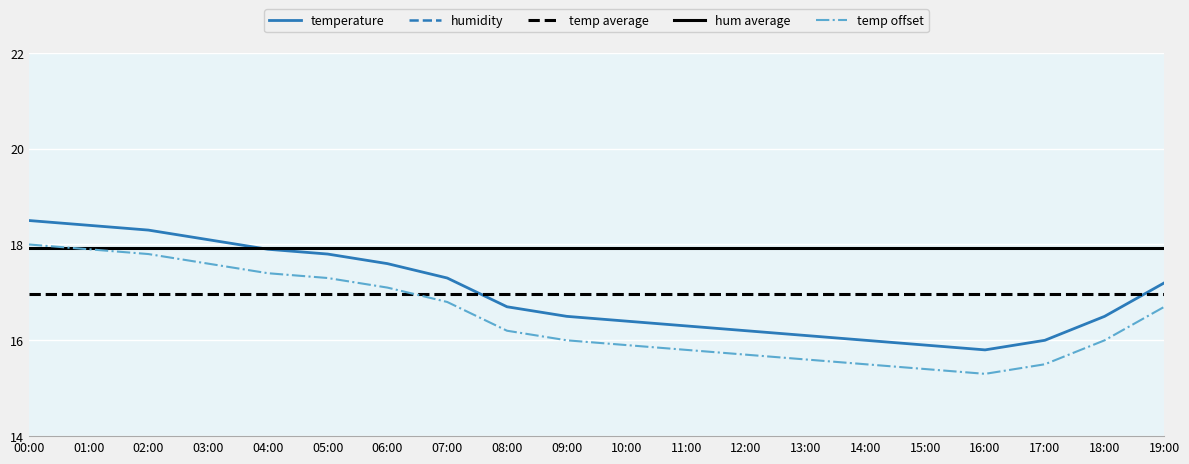

What is the change in value from 02:00 to 09:00?

-1.8